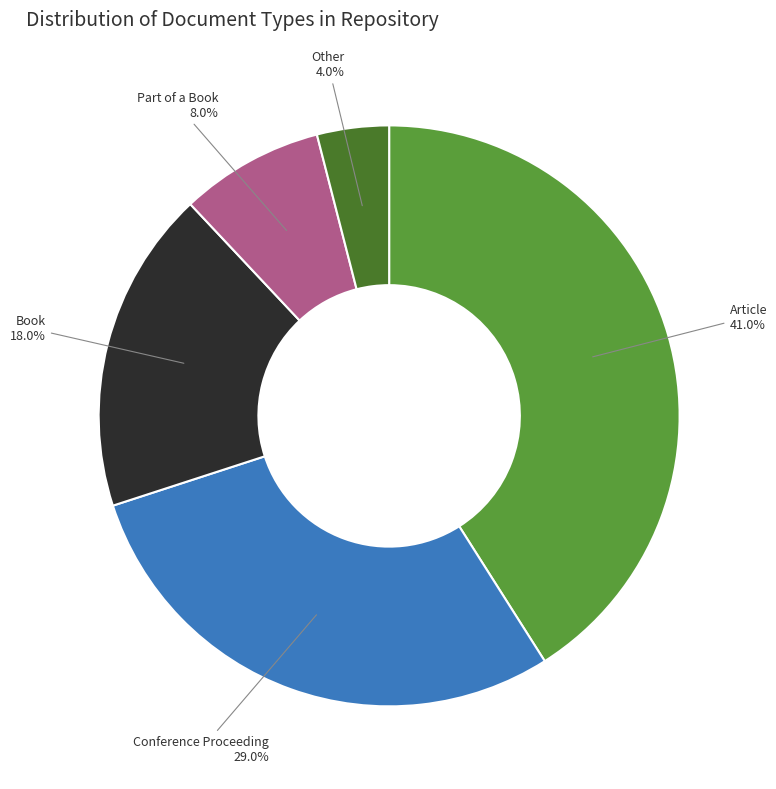

Which category has the biggest portion of the pie?

Article